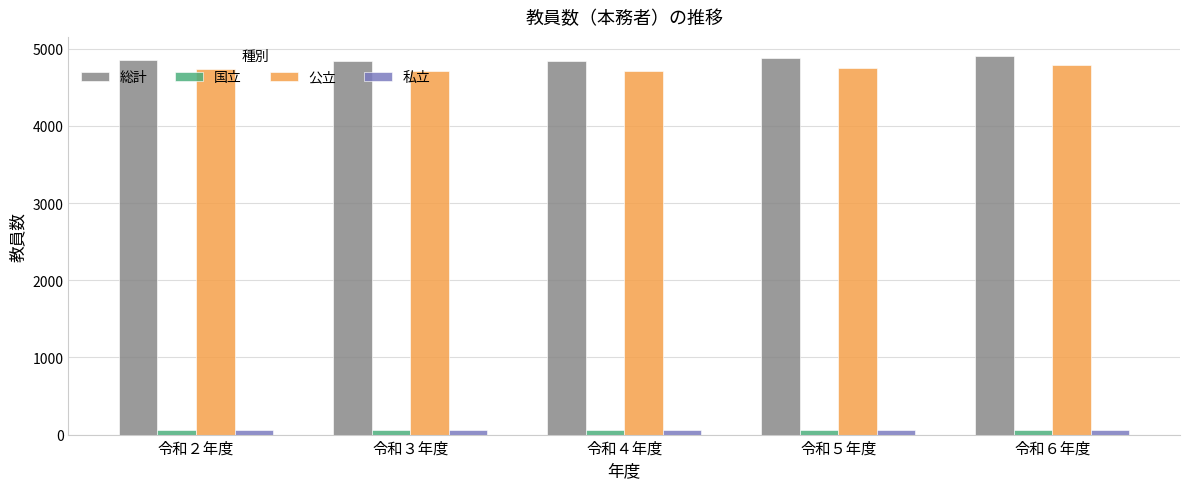

Read the 私立 value at 令和６年度.

60